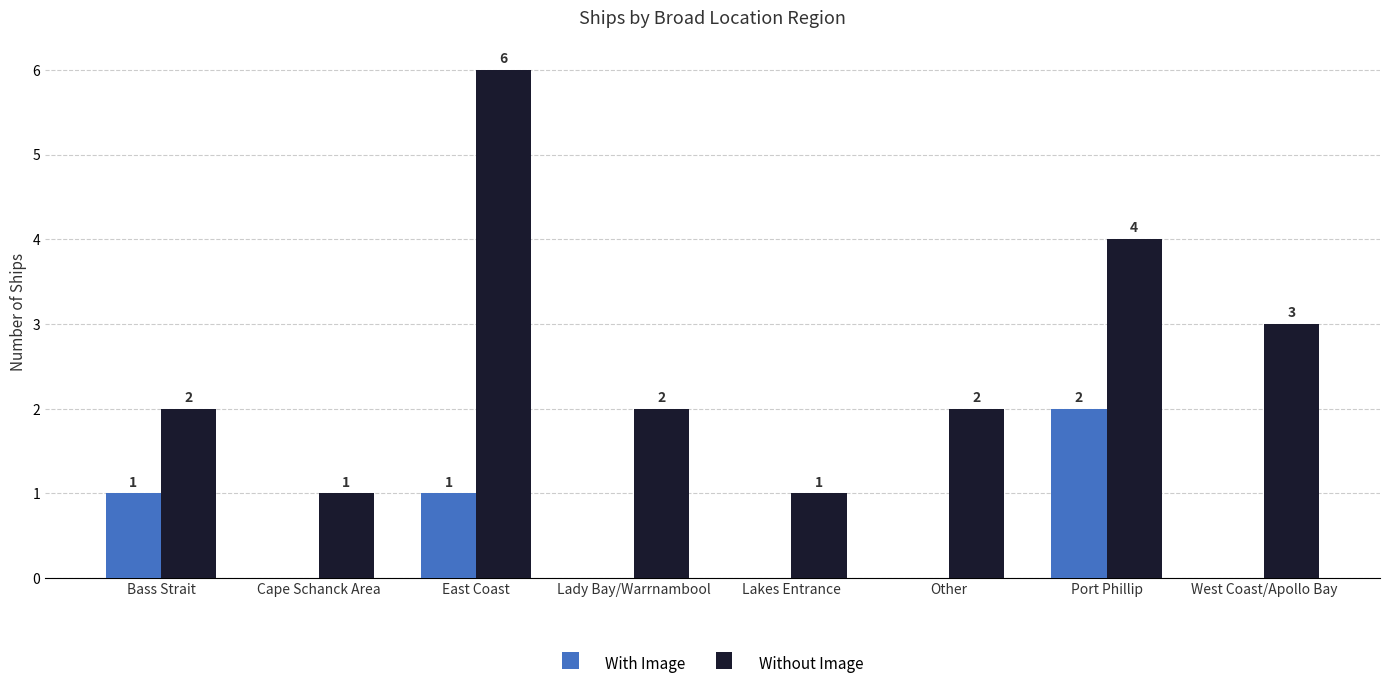

The value of Without Image at Lady Bay/Warrnambool is 3. True or false?

False